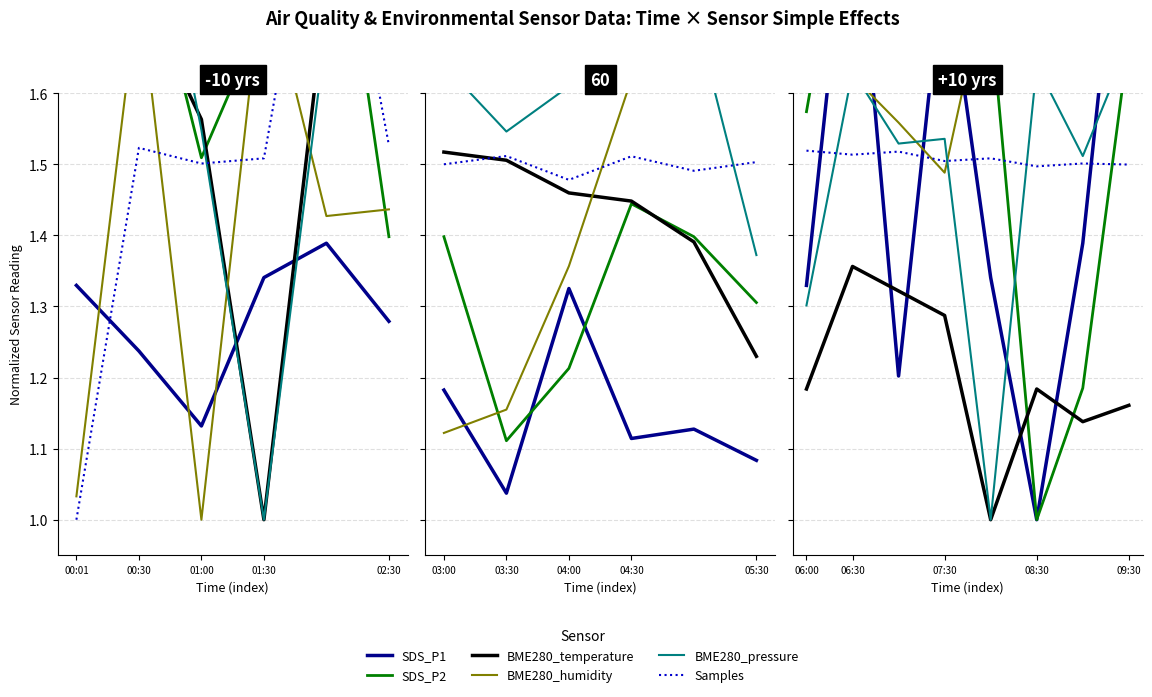

What is the total value across all series at 01:00?

8.9